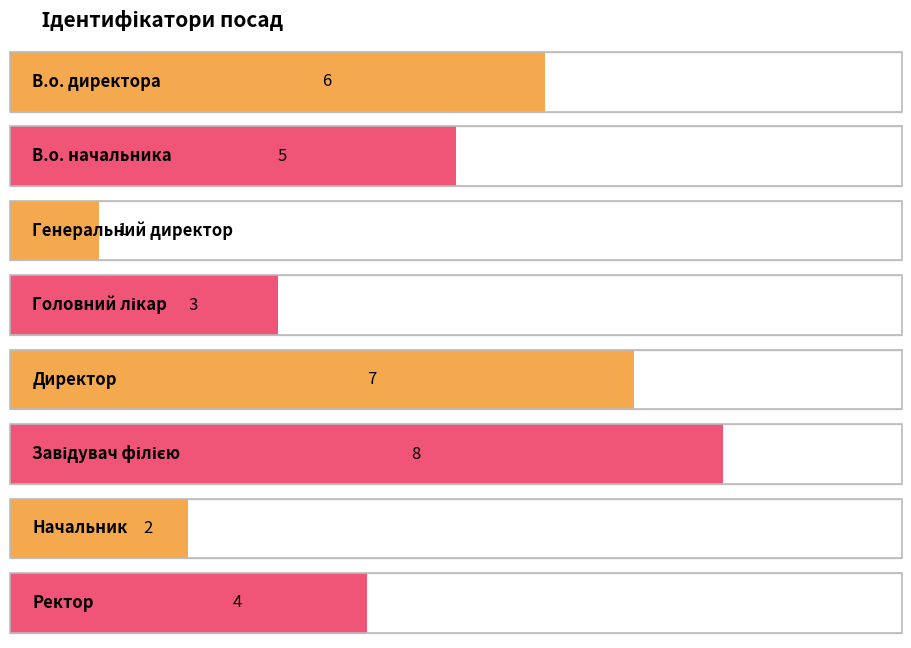

What is the change in value from Головний лікар to Начальник?

-1